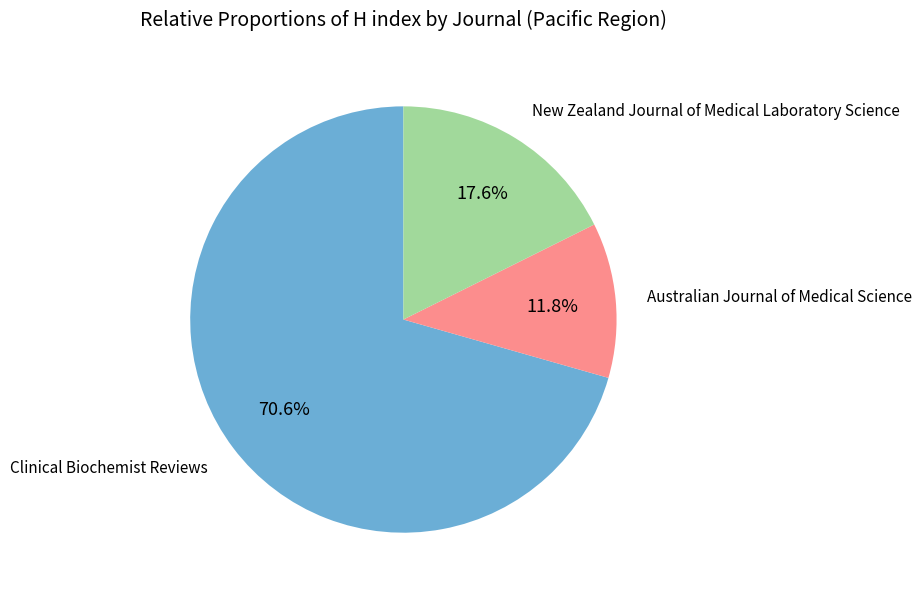

Is there a majority slice in this chart?

Yes